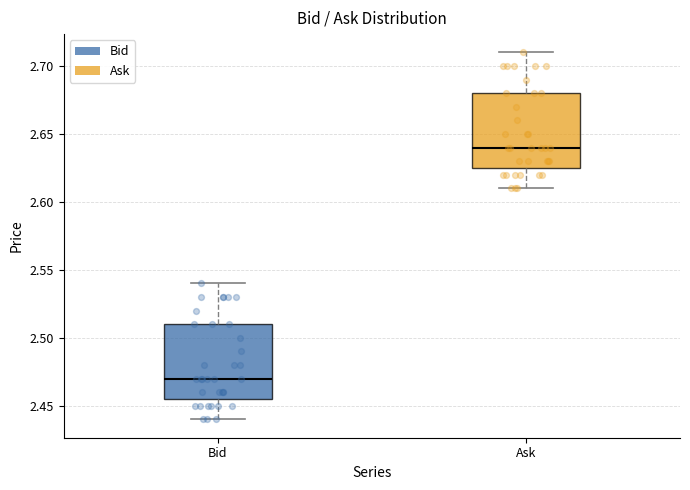

Where does the lower whisker of the box for Bid end on the y-axis? The values are not printed on the chart, so give them approximately, as read against the axis.

2.440